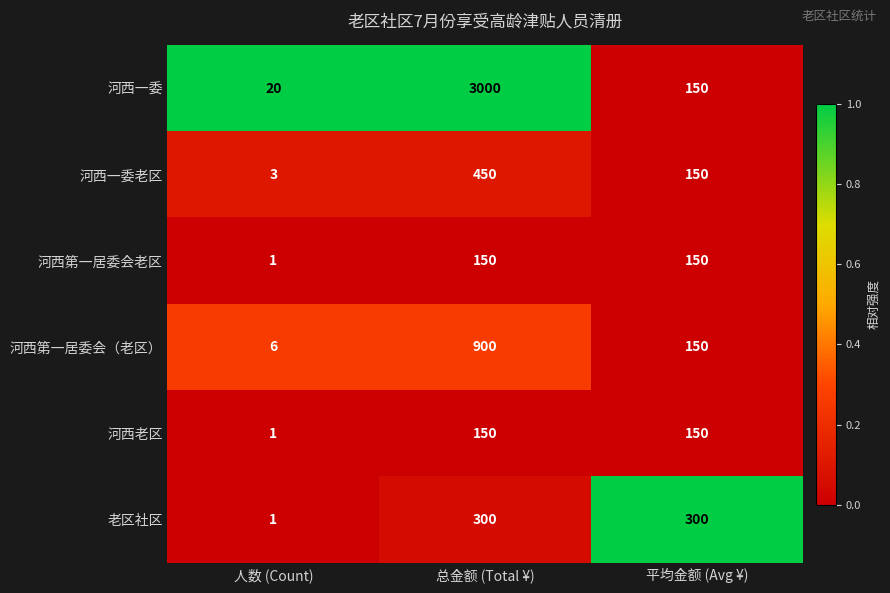

Which series has the largest range (max minus min)?

河西一委